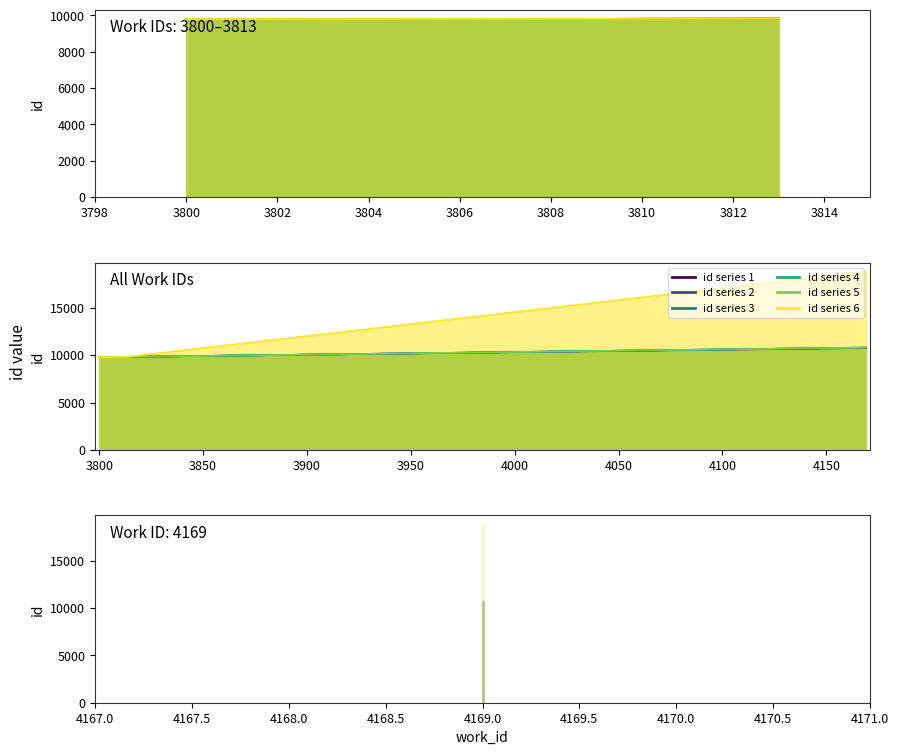

Reading left to right, what are all the values shown in this chart?

id series 1: 9795	9806	9811	9818	10768
id series 2: 9795	9806	9811	9818	10795
id series 3: 9795	9806	9811	9818	10796
id series 4: 9795	9806	9811	9818	10804
id series 5: 9795	9806	9811	9818	10805
id series 6: 9795	9806	9811	9818	18840